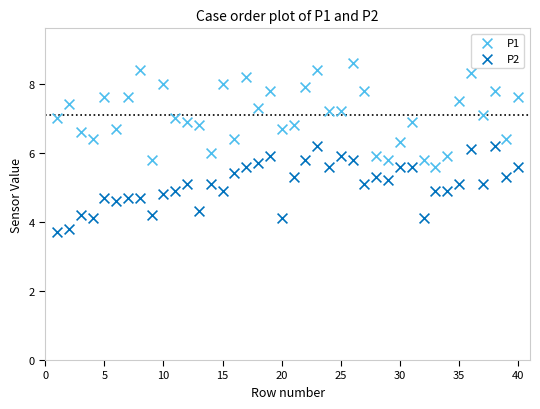

Which series has the largest Y range (max minus min)?

P1